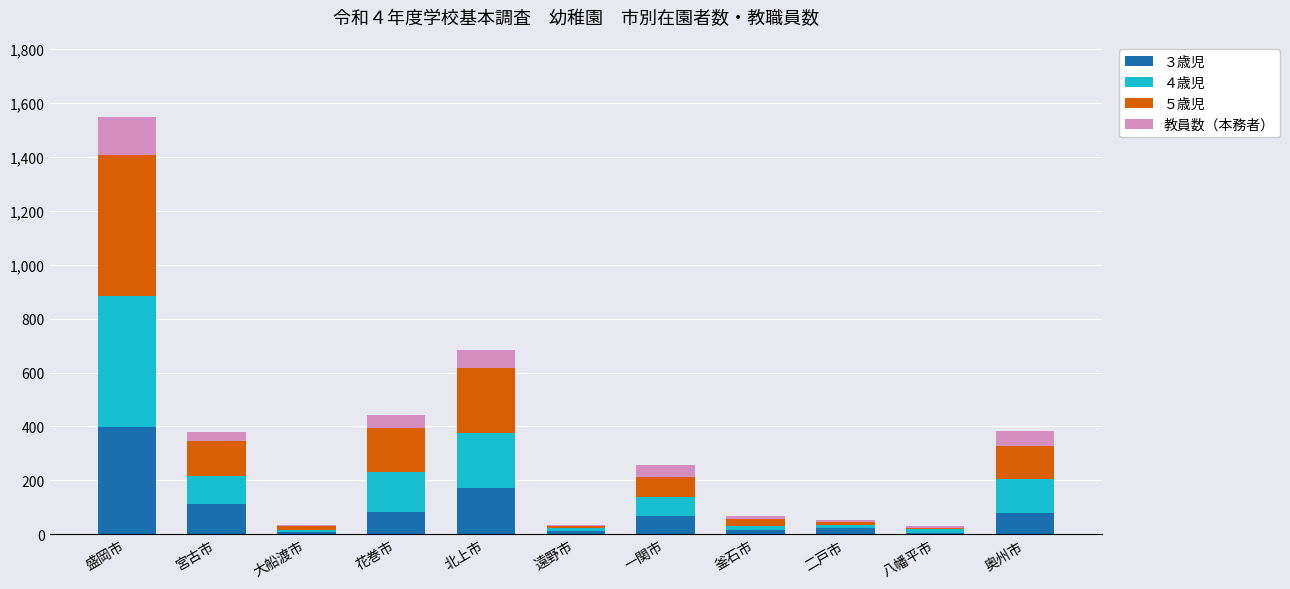

How many distinct data groups are displayed?

4